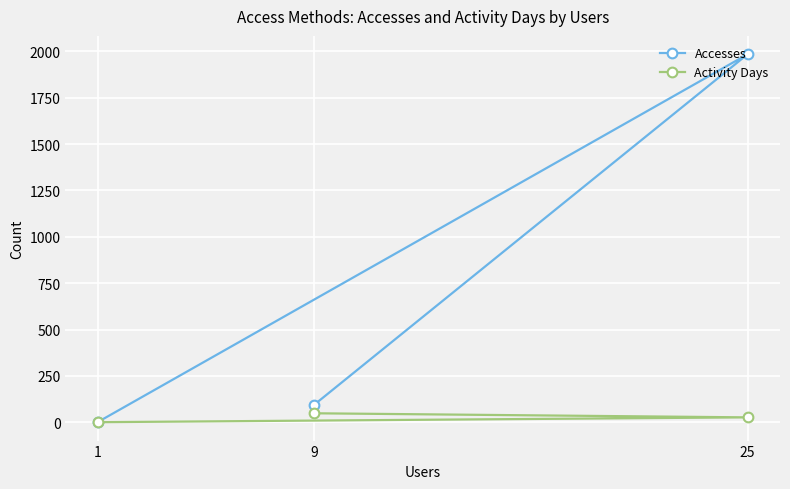

The Accesses series shows 2 at 1. True or false?

True